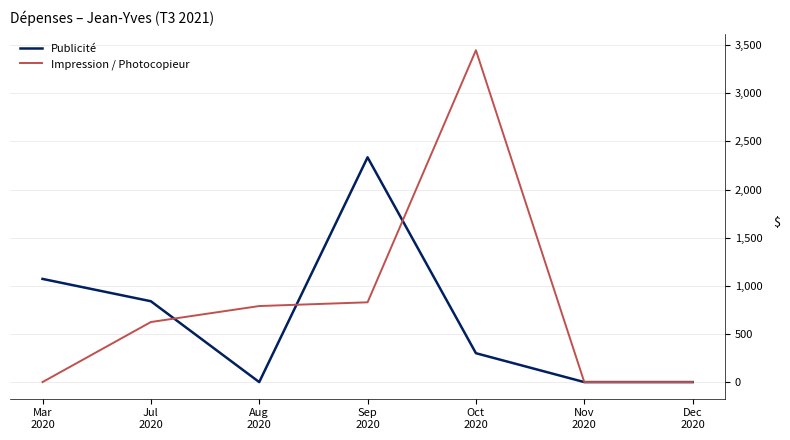

Does the chart have visible grid lines?

Yes